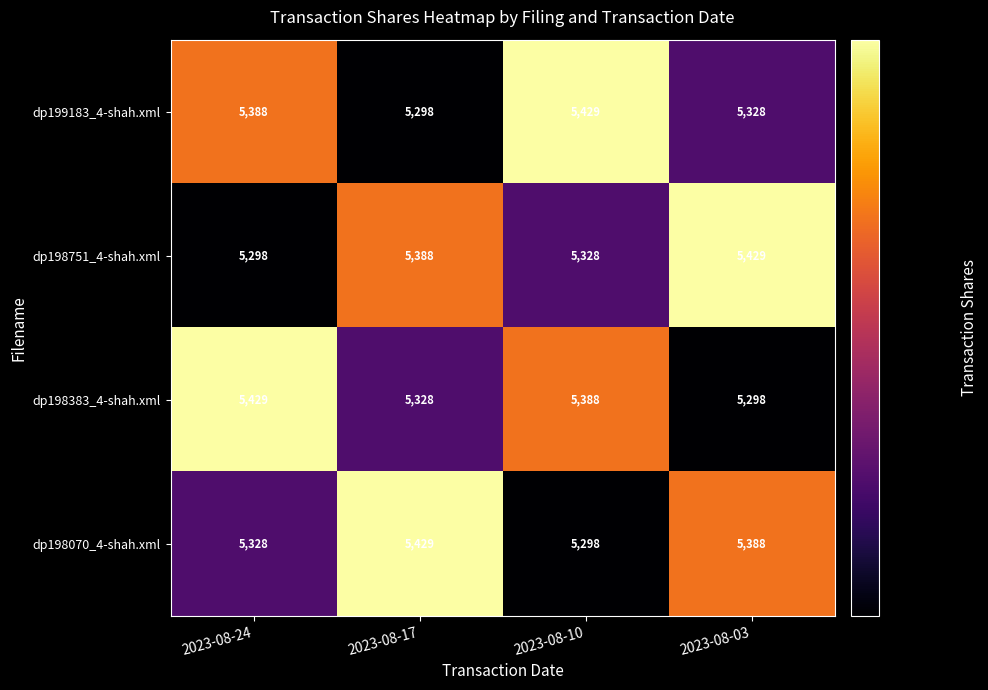

Count the dp199183_4-shah.xml values in the range 5328 to 5429.

3